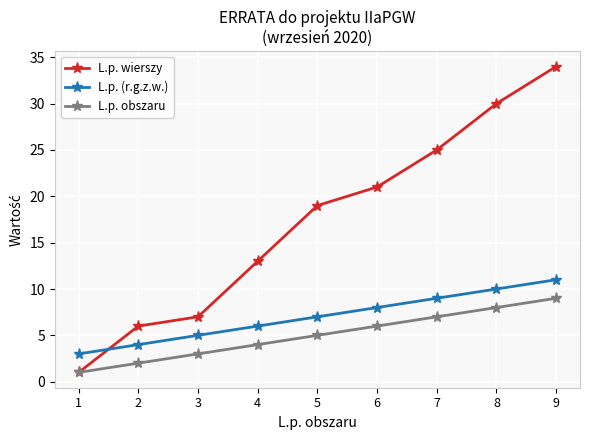

The value of L.p. wierszy at 3 is 10. True or false?

False